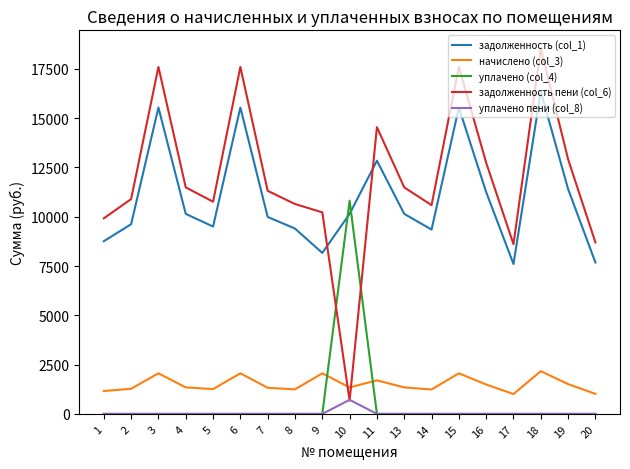

Where do задолженность (col_1) and задолженность пени (col_6) first cross each other?

9 and 10